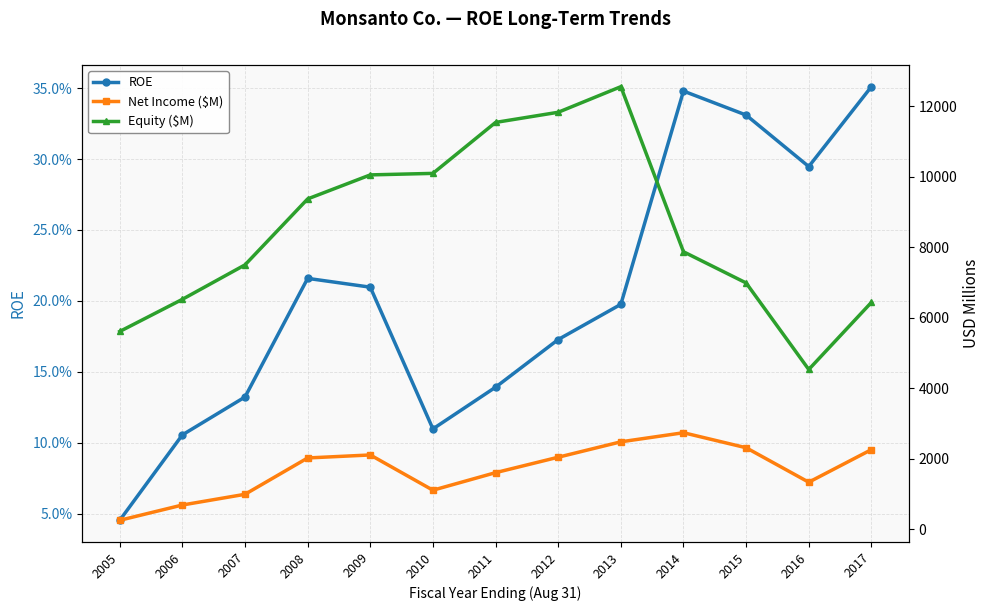

True or false: ROE and Net Income ($M) cross at least once.

False